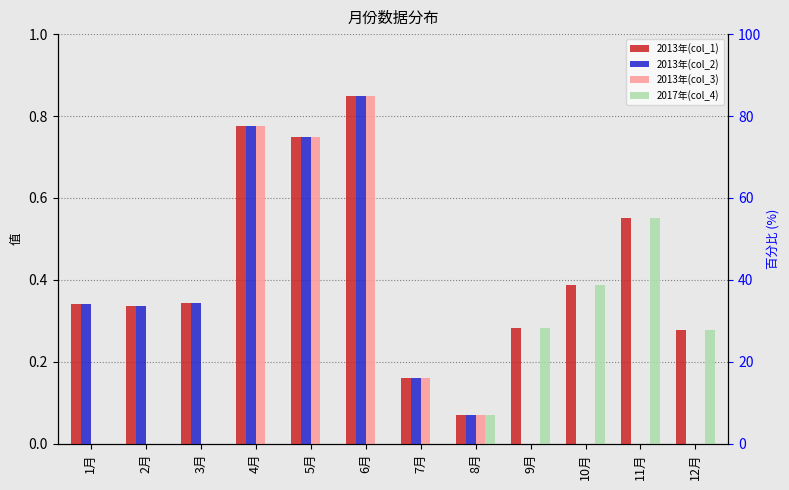

Is the value of 2013年(col_2) at 10月 greater than the value of 2013年(col_1) at 11月?

No